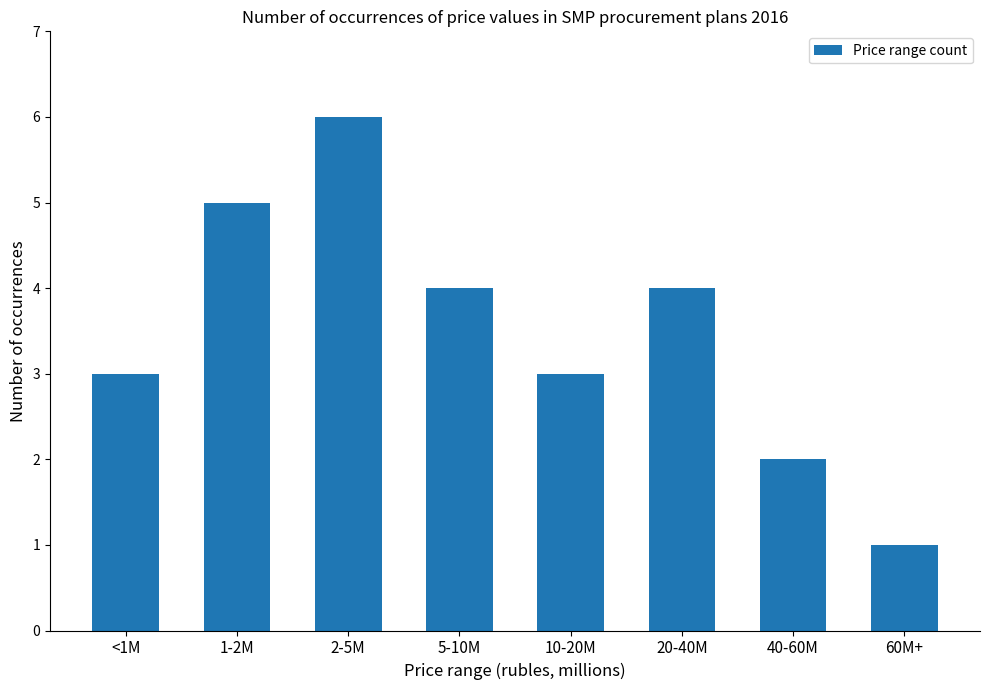

Approximately how many times larger is the value at 20-40M compared to 10-20M?

1.3